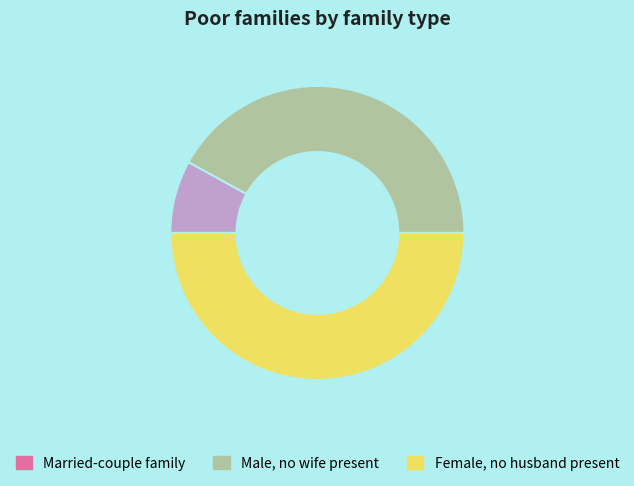

Do Female, no husband present and Male, no wife present together represent more than half of the pie?

Yes